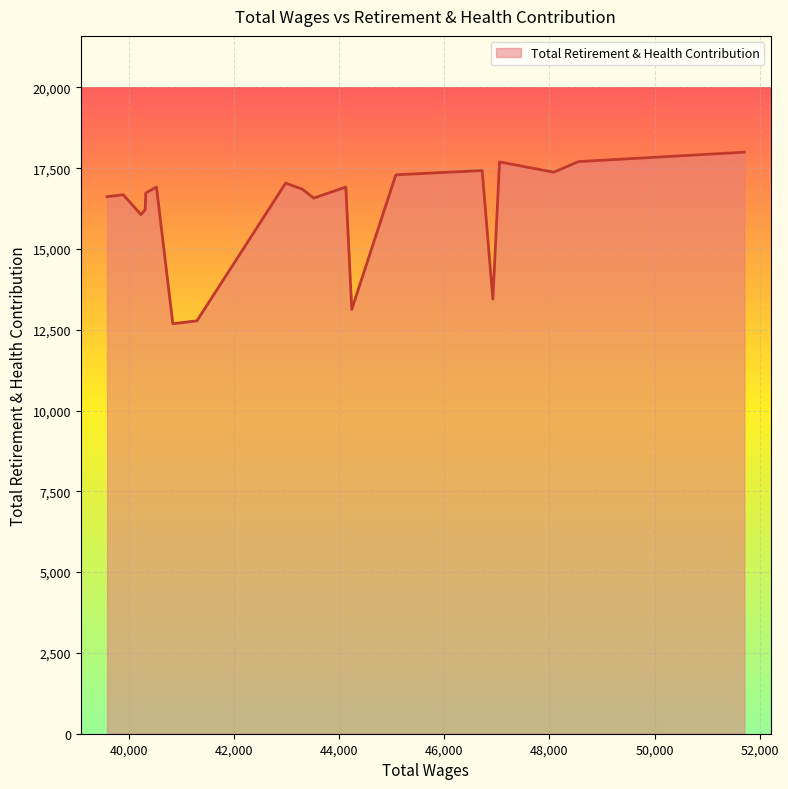

Which label corresponds to the smallest value in the chart?

40834.0